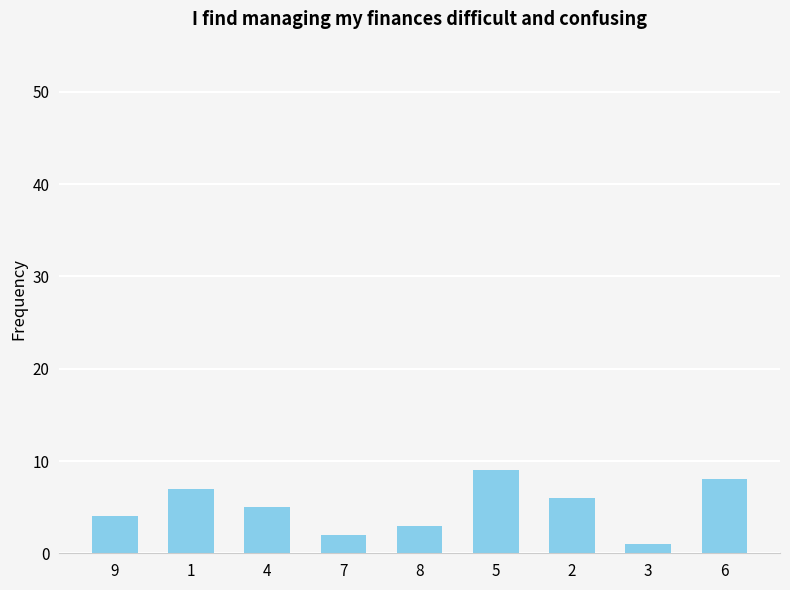

The value at 4 is 5. True or false?

True